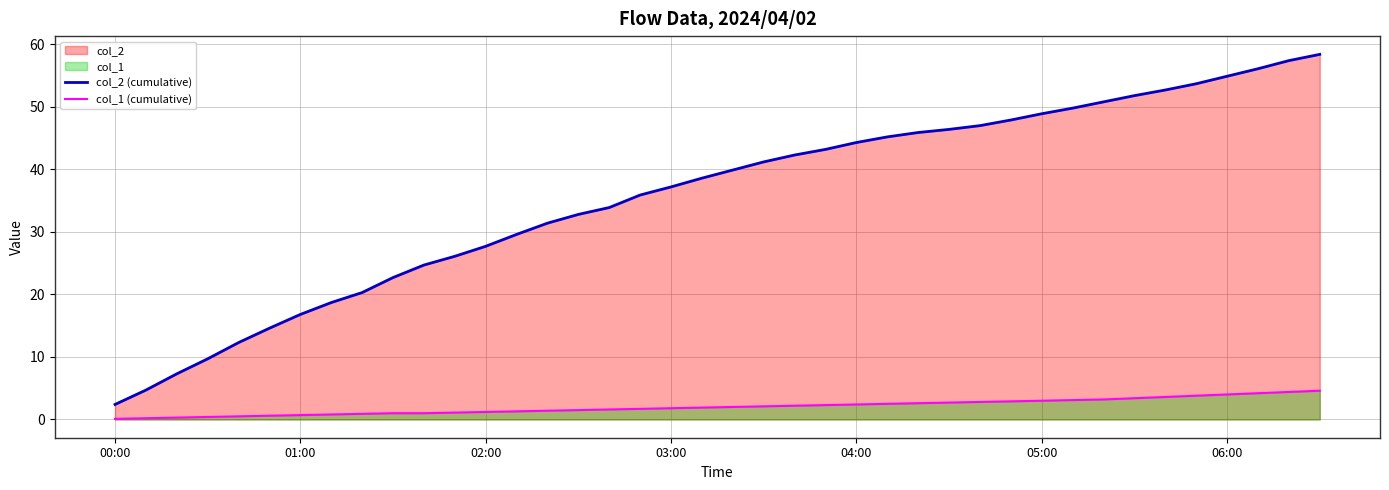

True or false: col_1 (cumulative) and col_2 (cumulative) intersect in this chart.

False